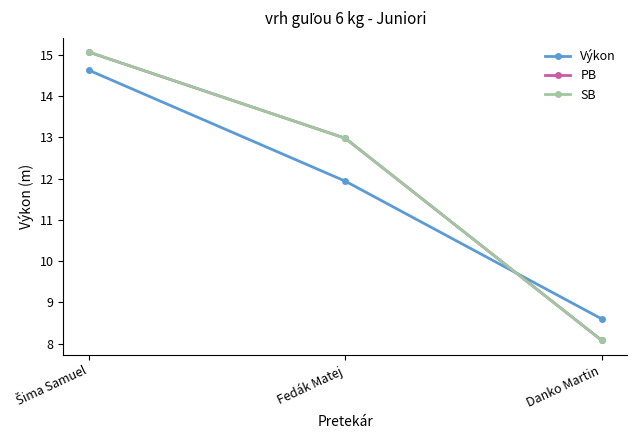

How many values in the PB series exceed 12?

2